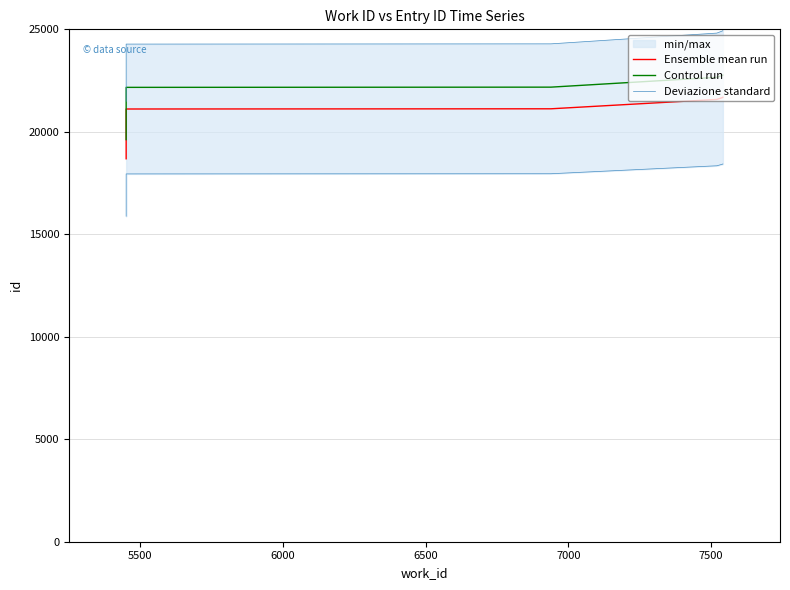

The value of Ensemble mean run at 7000 is 31979.6. True or false?

False